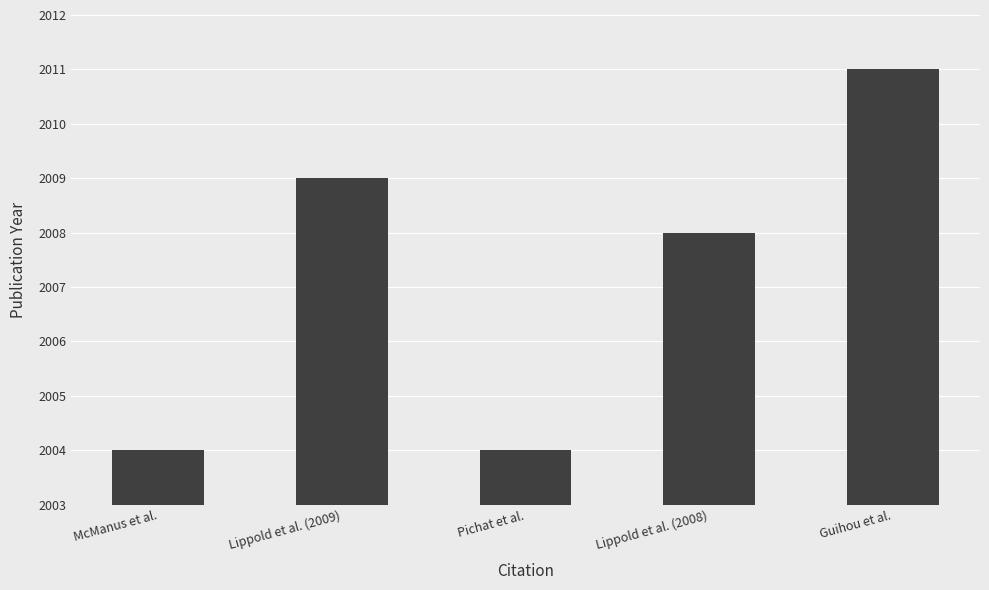

At which category does the chart reach its peak across all series?

Guihou et al.